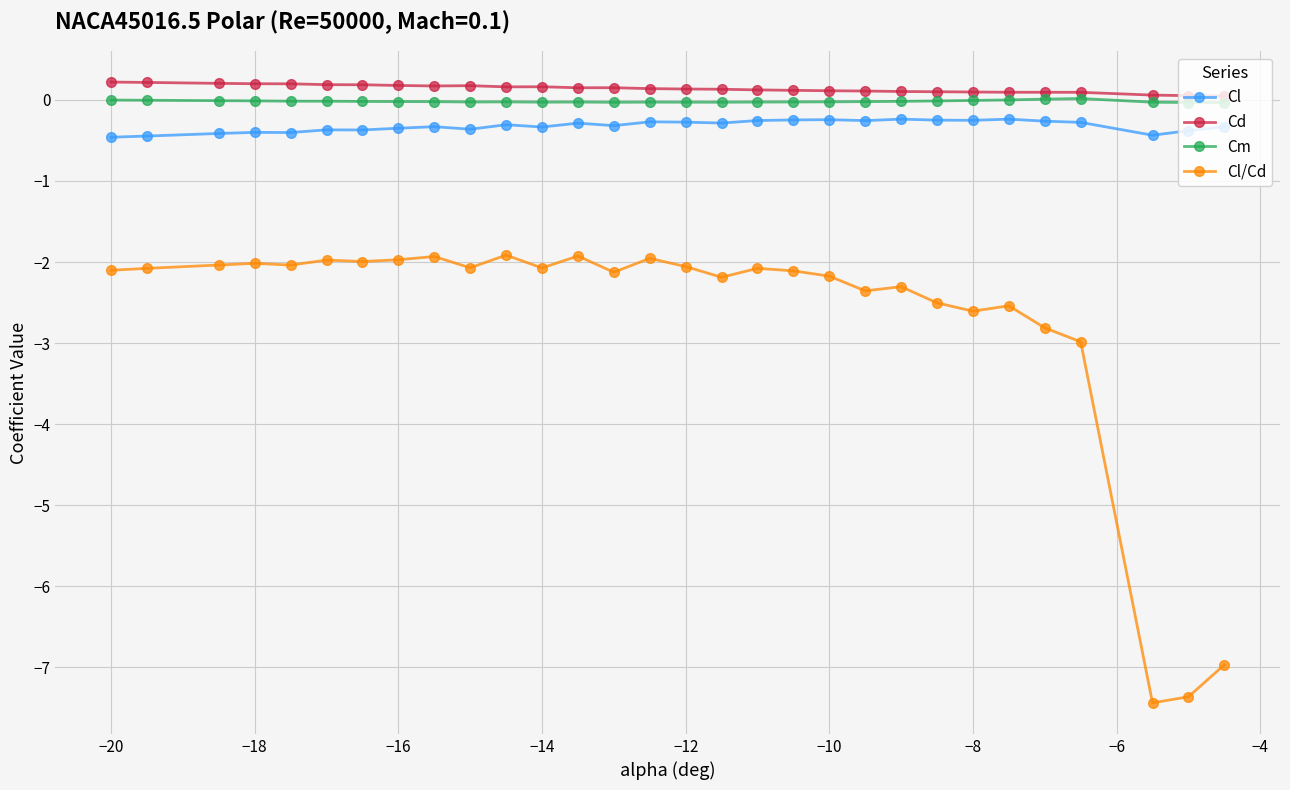

True or false: Cl/Cd and Cm cross at least once.

False